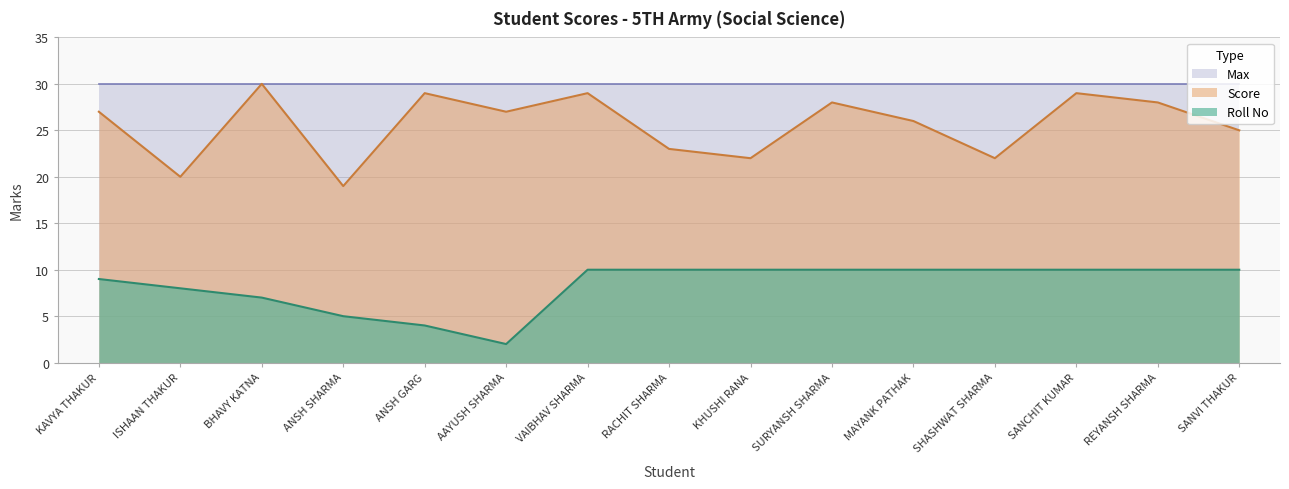

Rank the series at RACHIT SHARMA from highest to lowest value.

Max, Score, Roll No